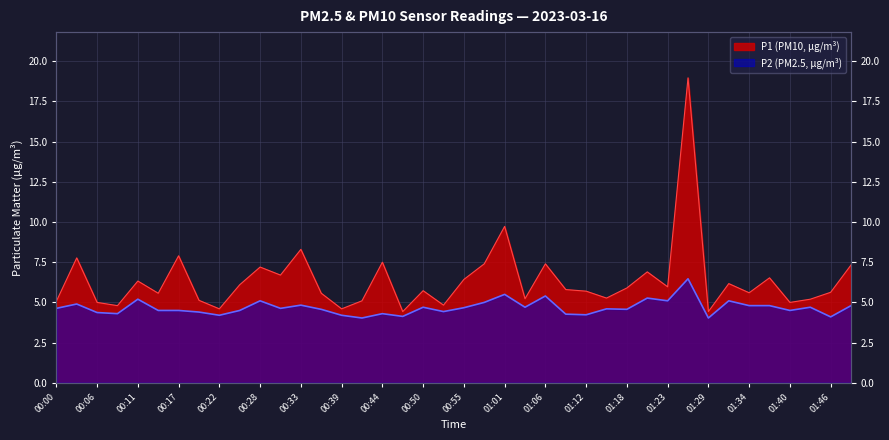

Where is the first local minimum for P1?

00:08